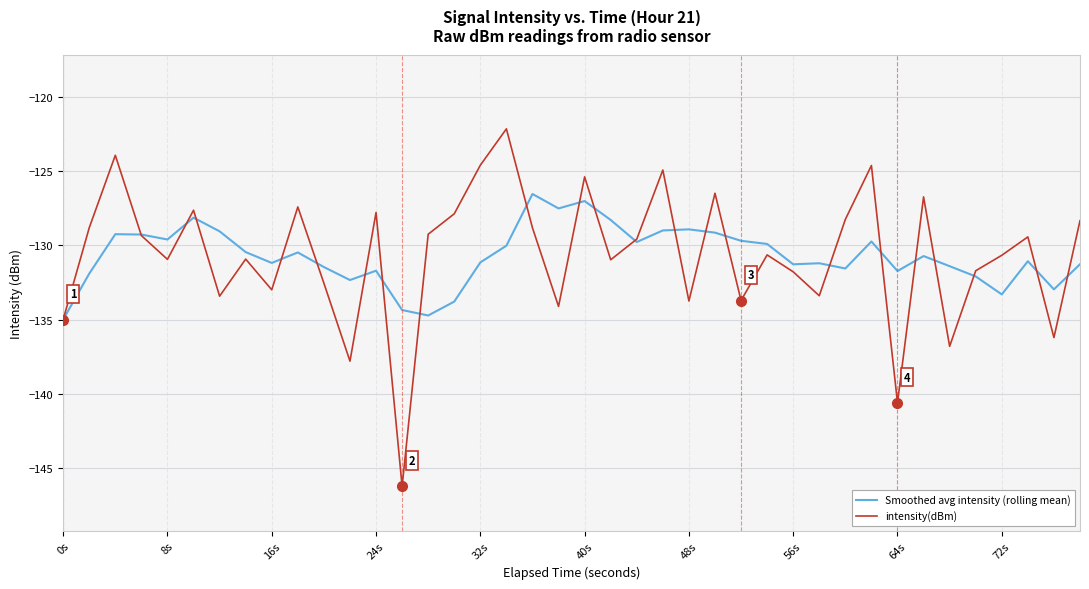

Which series ends up on top after the final intersection of Smoothed avg intensity (rolling mean) and intensity(dBm)?

intensity(dBm)